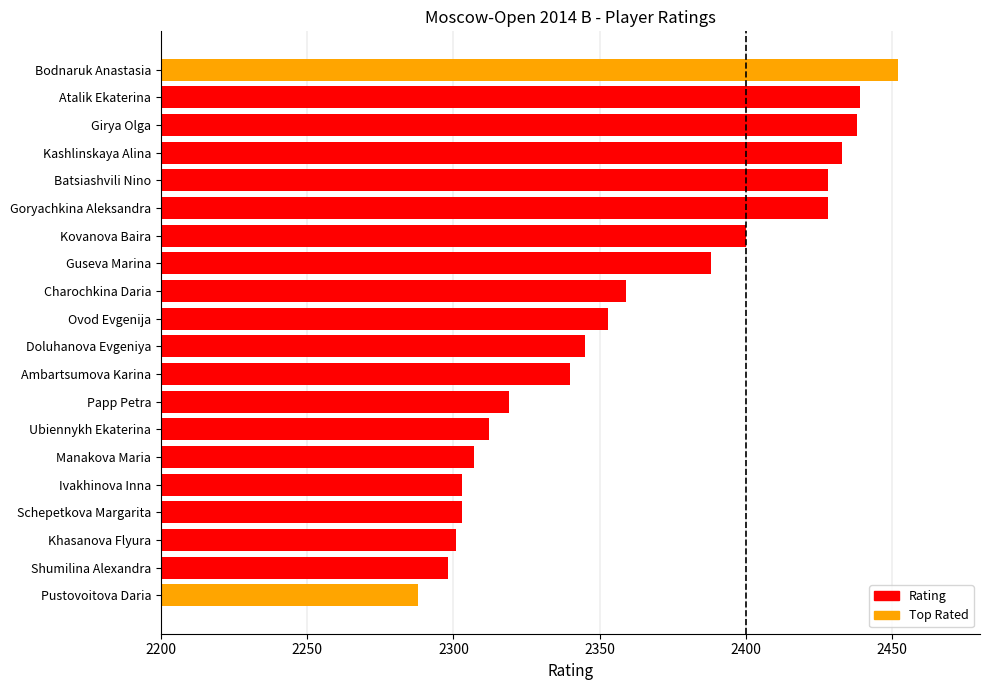

Which category has the lowest value across all series?

Pustovoitova Daria